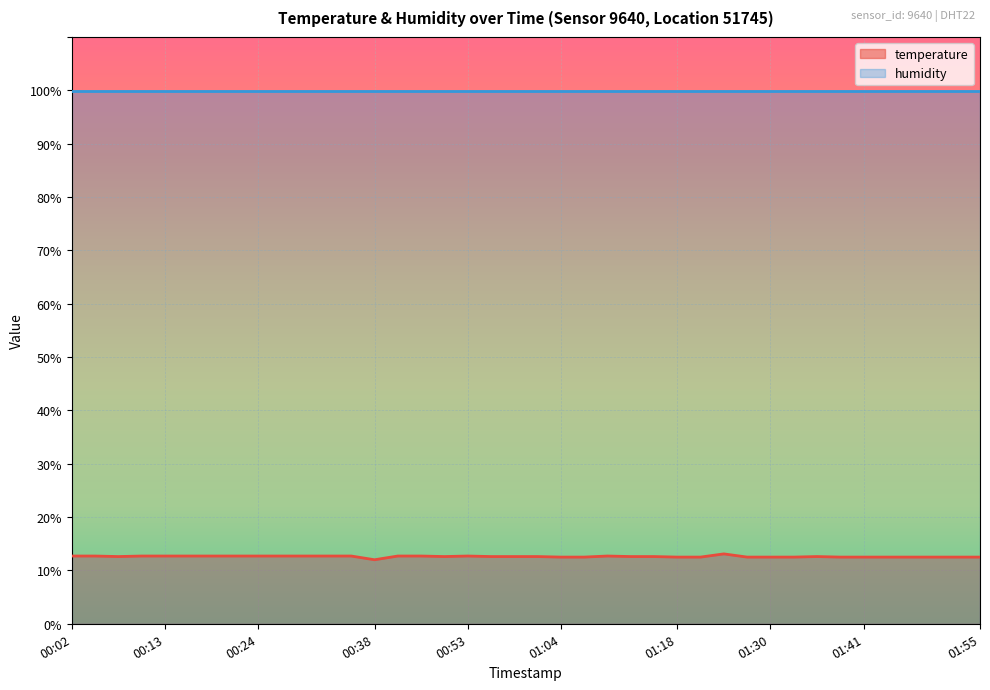

Reading left to right, list all the values displayed in this chart.

00:02=12.7	00:05=12.7	00:07=12.6	00:10=12.7	00:13=12.7	00:16=12.7	00:19=12.7	00:21=12.7	00:24=12.7	00:27=12.7	00:30=12.7	00:33=12.7	00:35=12.7	00:38=12.0	00:41=12.7	00:47=12.7	00:50=12.6	00:53=12.7	00:55=12.6	00:58=12.6	01:01=12.6	01:04=12.5	01:07=12.5	01:10=12.7	01:12=12.6	01:15=12.6	01:18=12.5	01:21=12.5	01:24=13.1	01:27=12.5	01:30=12.5	01:33=12.5	01:35=12.6	01:38=12.5	01:41=12.5	01:44=12.5	01:47=12.5	01:49=12.5	01:52=12.5	01:55=12.5